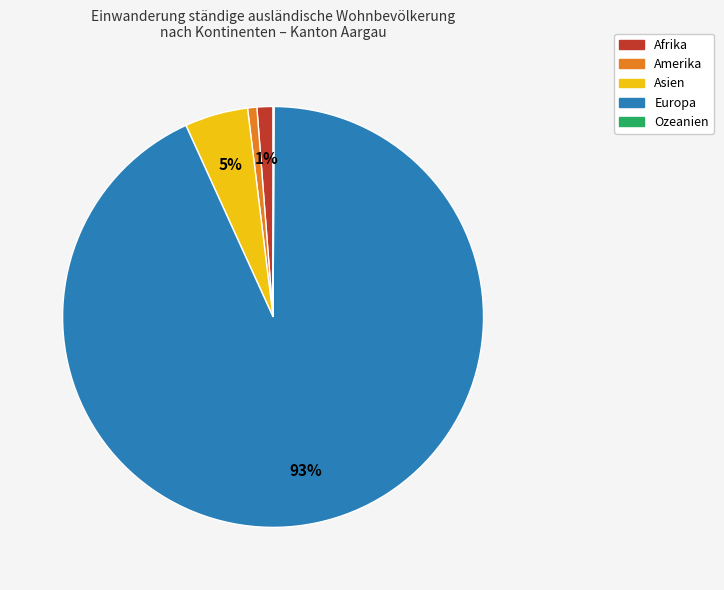

Is there any slice that represents more than half of the pie?

Yes